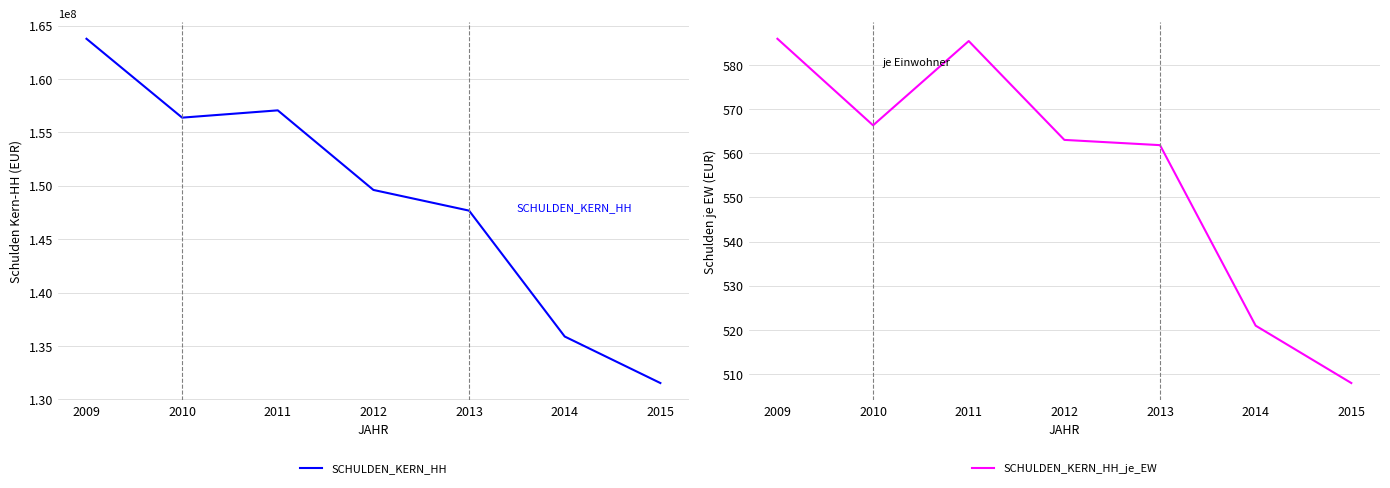

True or false: SCHULDEN_KERN_HH_je_EW and SCHULDEN_KERN_HH cross at least once.

False